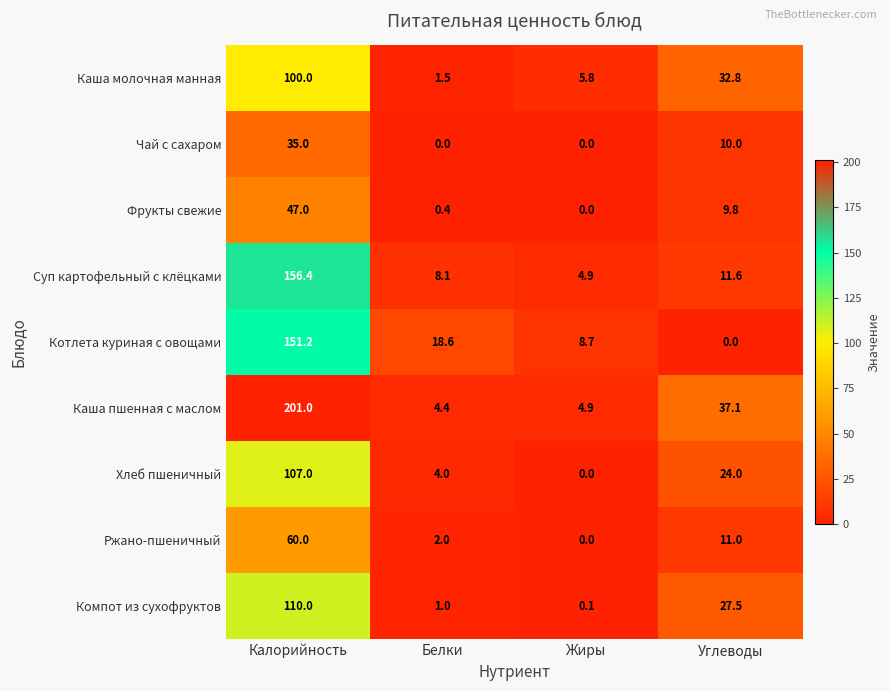

How many distinct data groups are displayed?

9